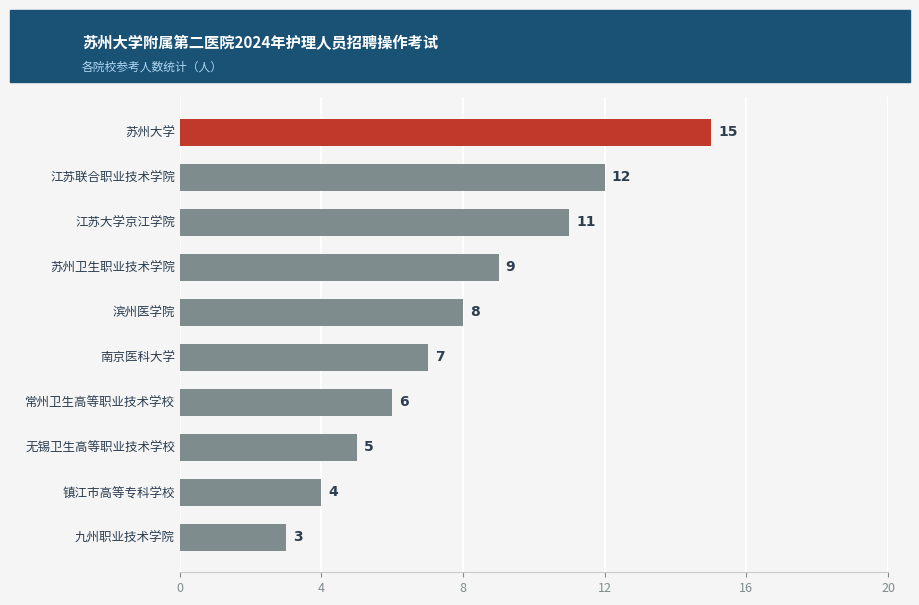

What is the change in value from 苏州卫生职业技术学院 to 镇江市高等专科学校?

-5